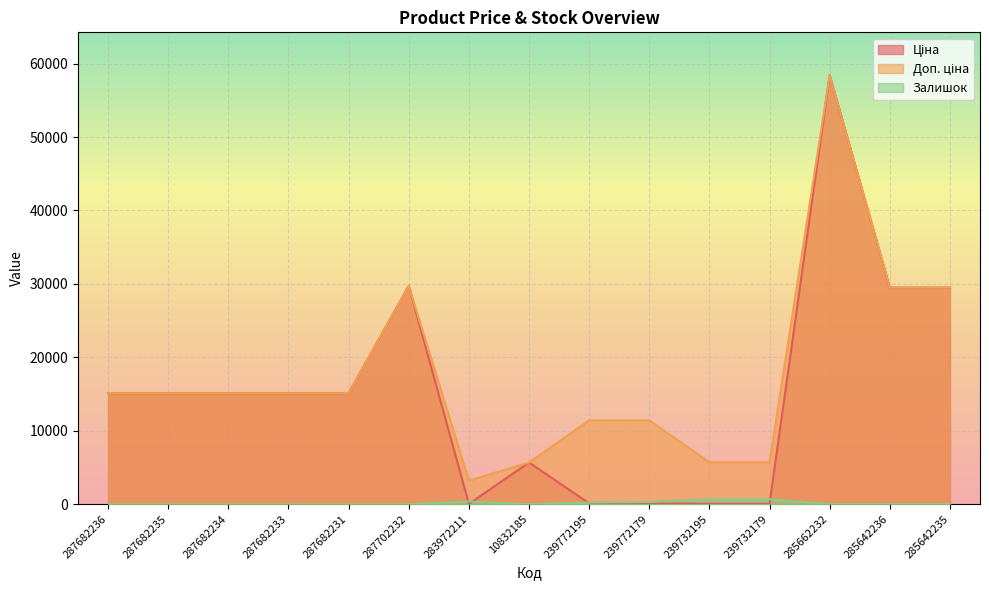

How many lines are shown in the chart?

3